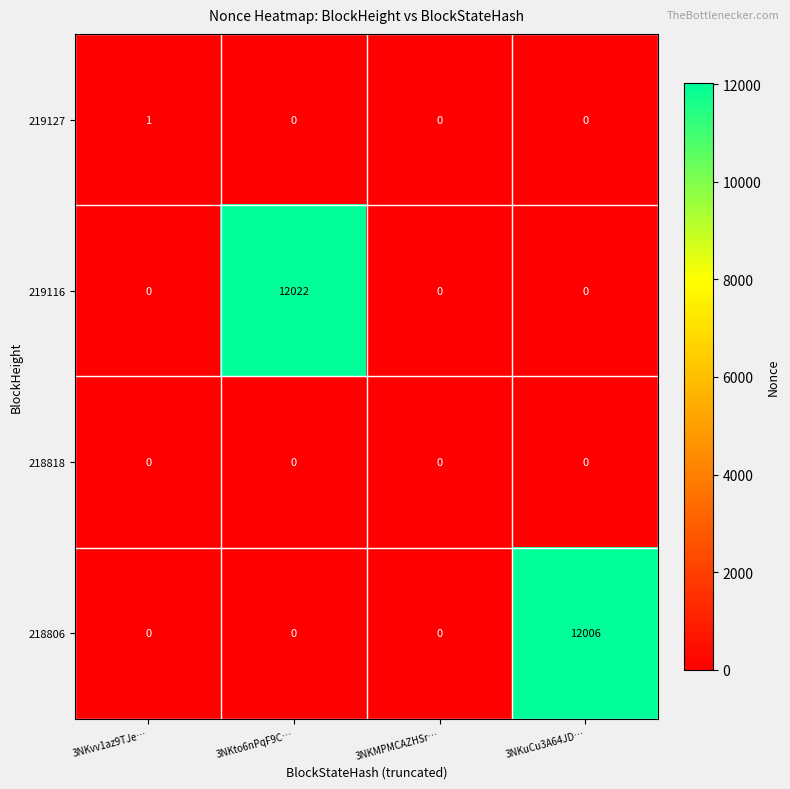

Count the 219116 values in the range 0 to 12022.

4